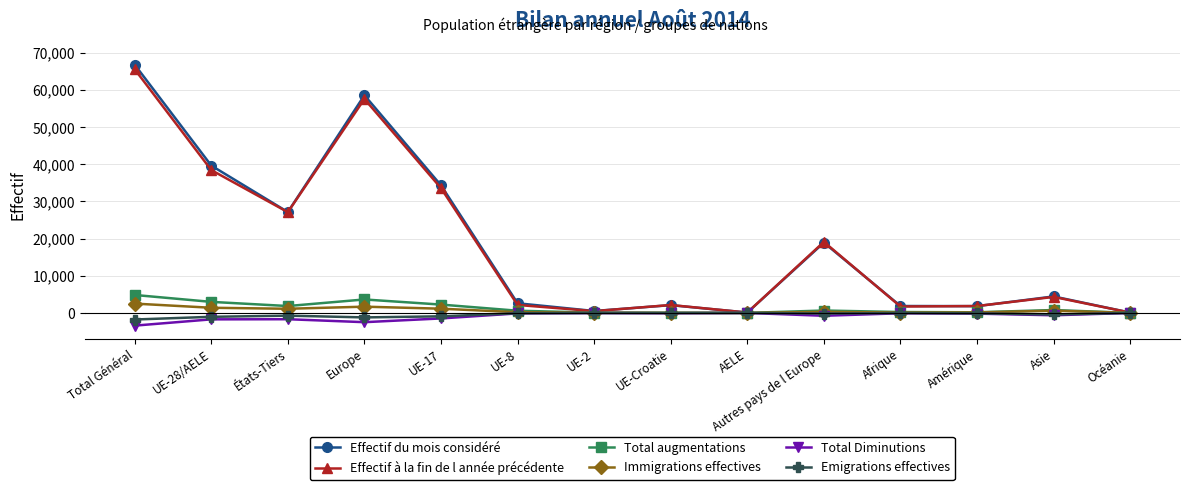

What is the label of the 14th point from the left?

Océanie